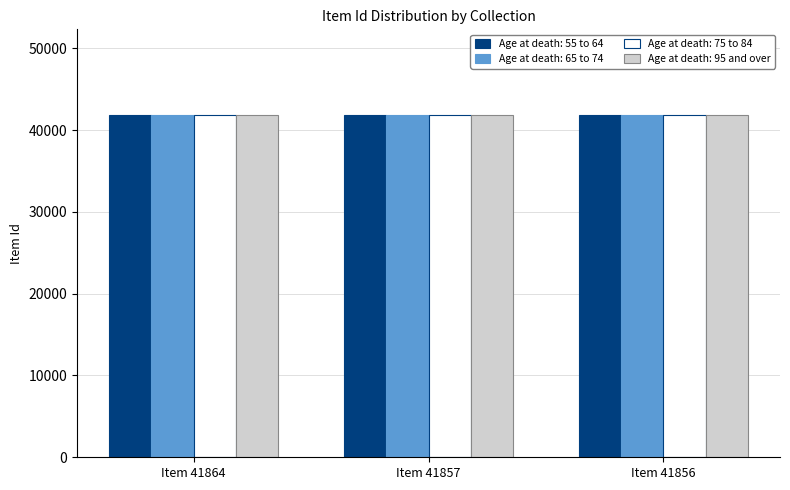

What is the average value of the Age at death: 65 to 74 series?

41859